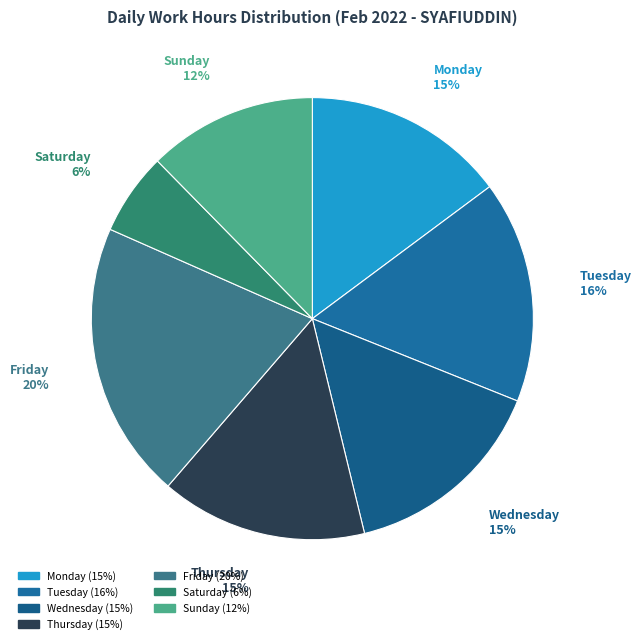

Between Sunday 12% and Saturday 6%, which is larger?

Sunday 12%